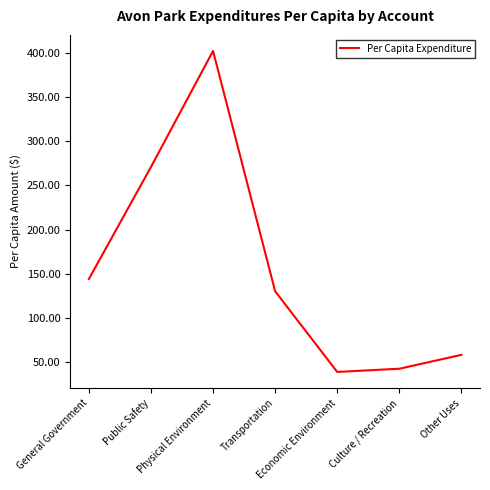

List the labels in order of value, largest first.

Physical Environment, Public Safety, General Government, Transportation, Other Uses, Culture / Recreation, Economic Environment